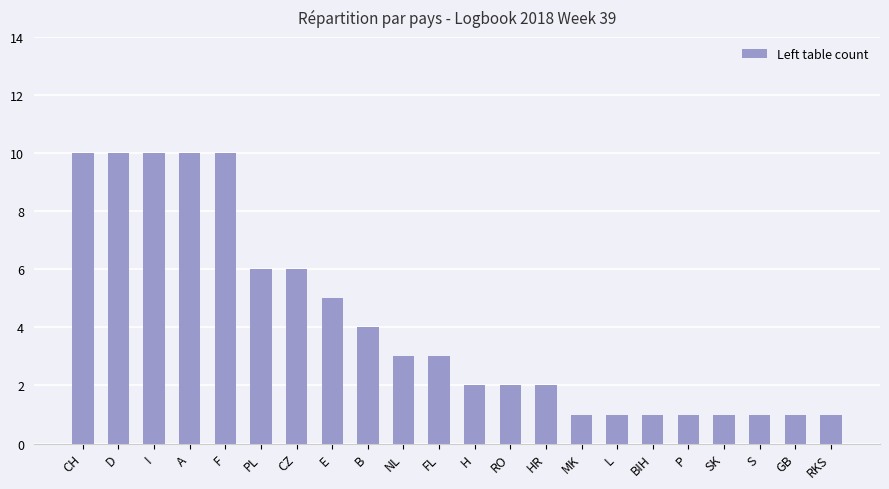

What is the sum of the values at E and B?

9